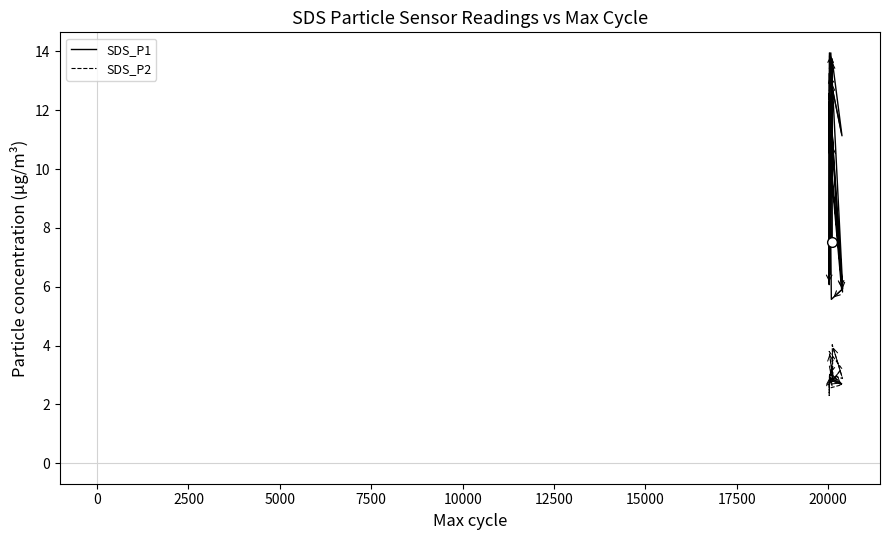

At how many categories does at least one series exceed 5?

19